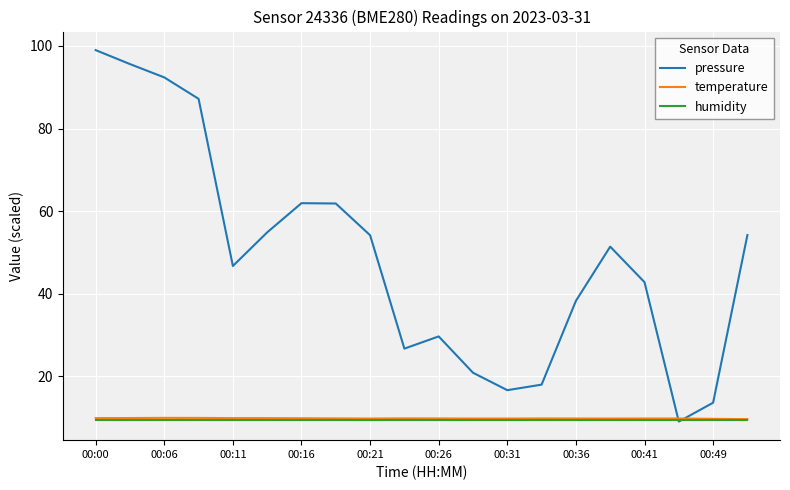

What is the highest value of the pressure series?

99.0